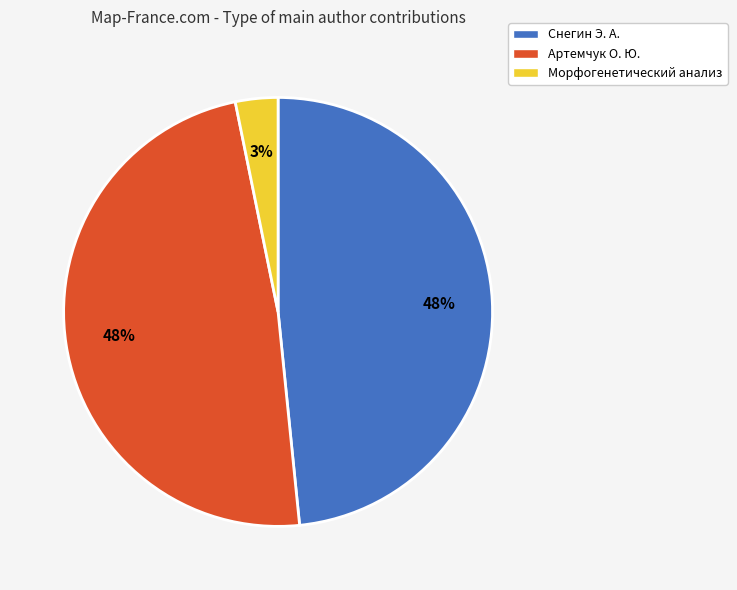

How many slices are in this pie chart?

3